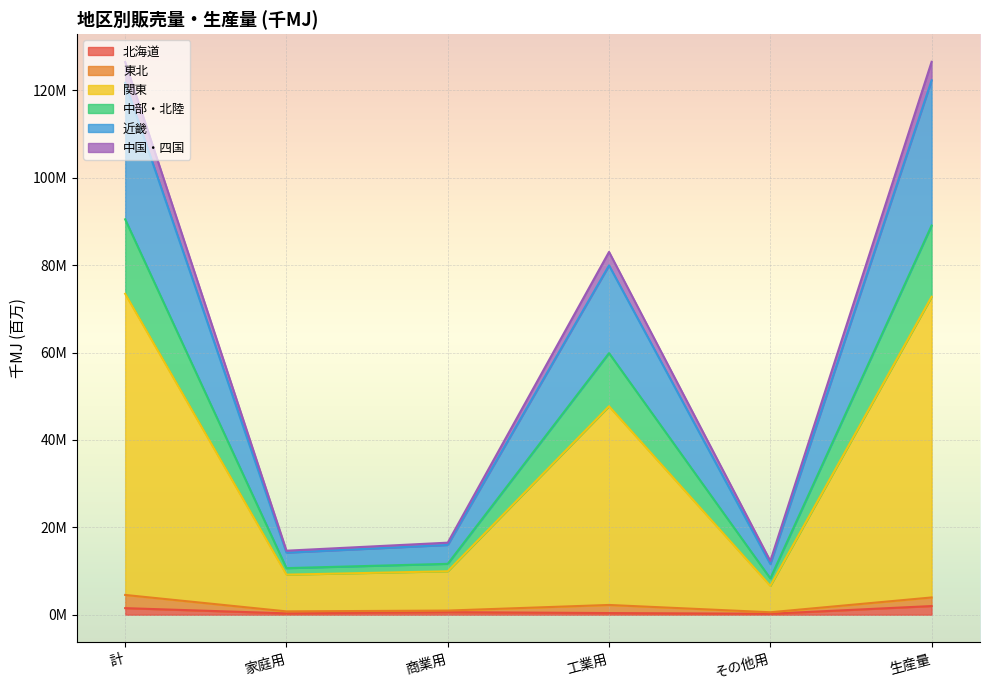

Where is the first local maximum for 関東?

工業用